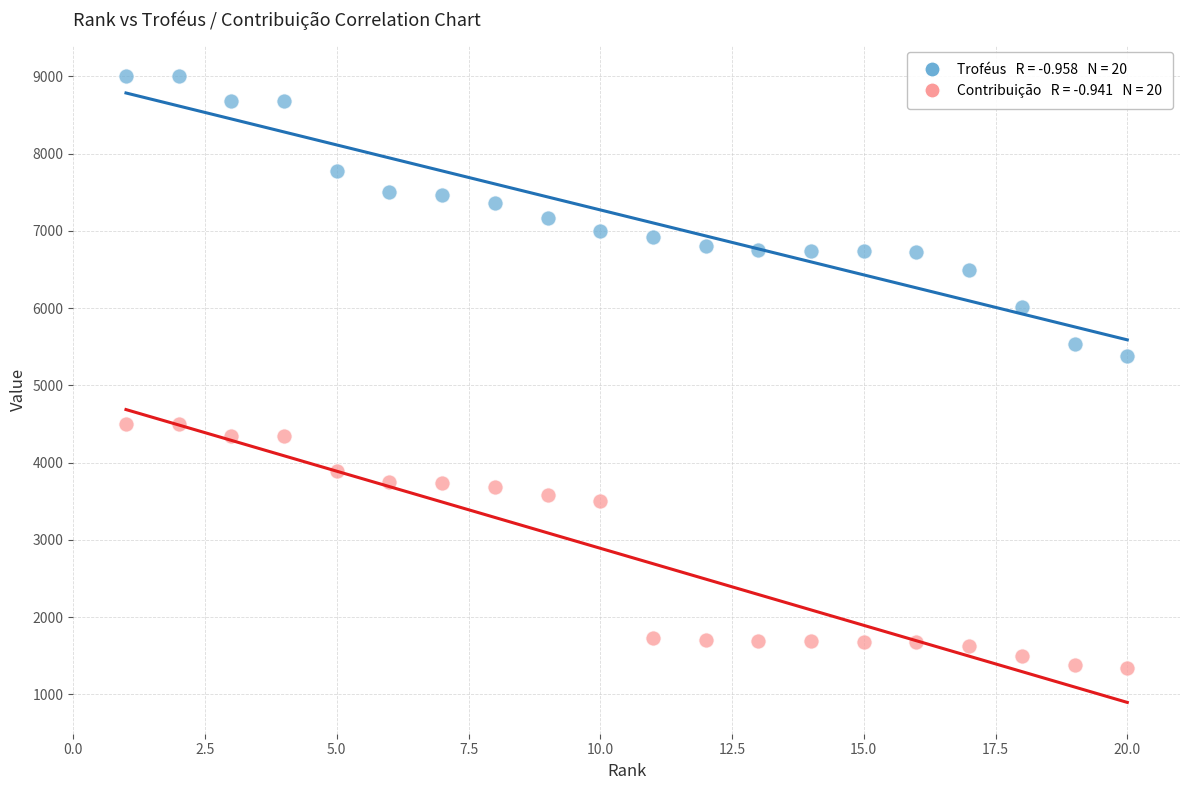

Across all series, what Y value is closest to 5172?

5379